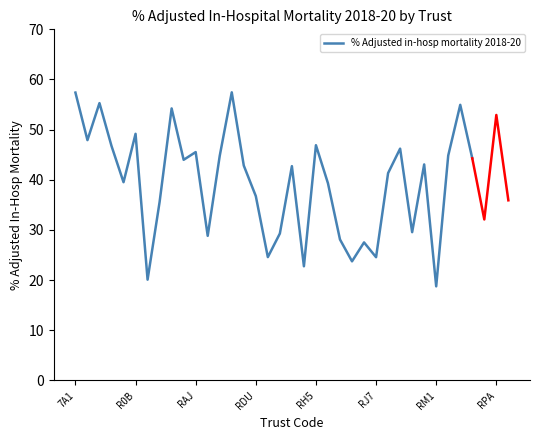

What is the maximum value for % Adjusted in-hosp mortality 2018-20?

57.4